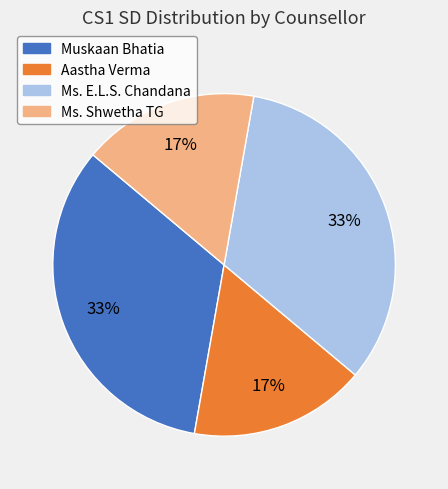

To the nearest percent, what is the average slice percentage?

25%